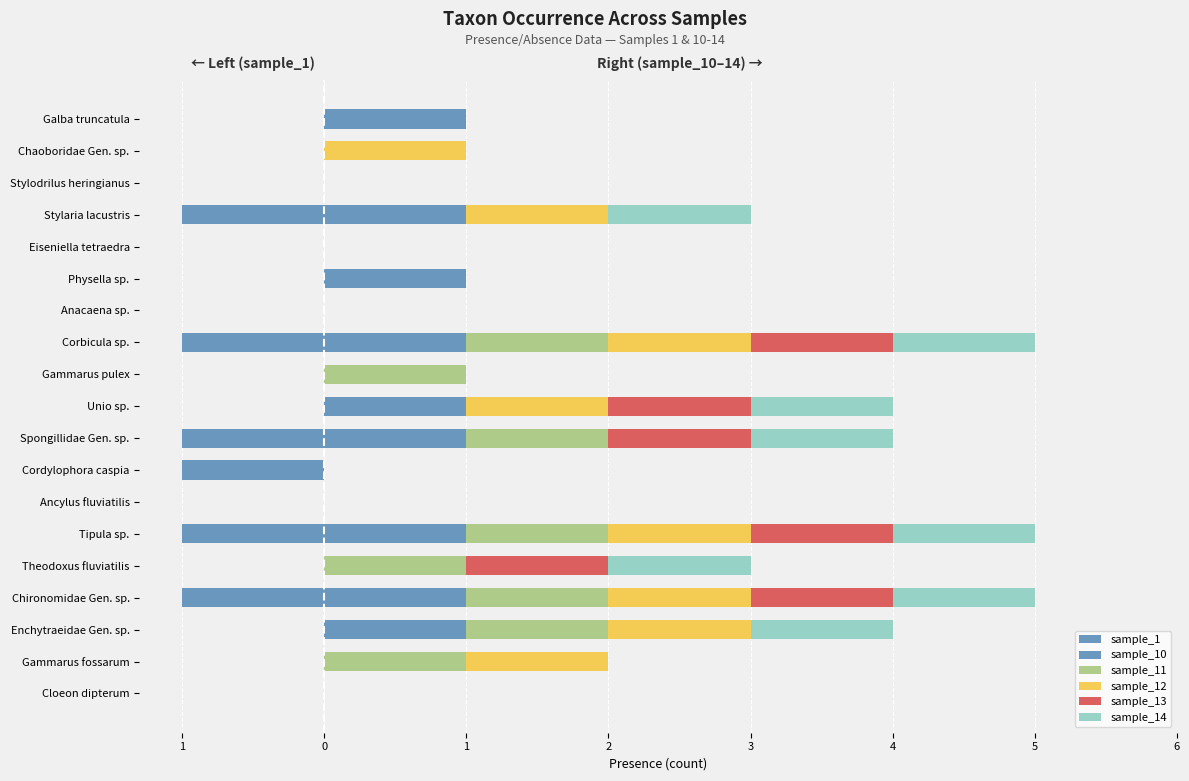

What is the difference between the maximum and minimum values in the sample_13 series?

1